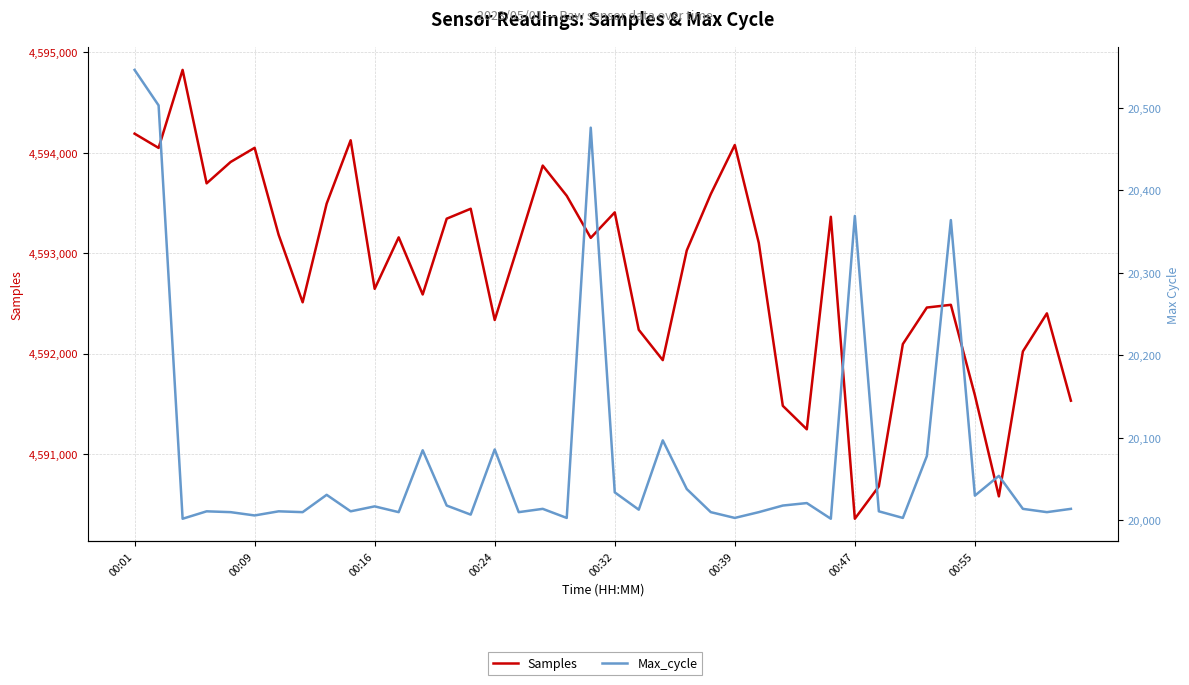

The value of Samples at 00:09 is 6632913. True or false?

False